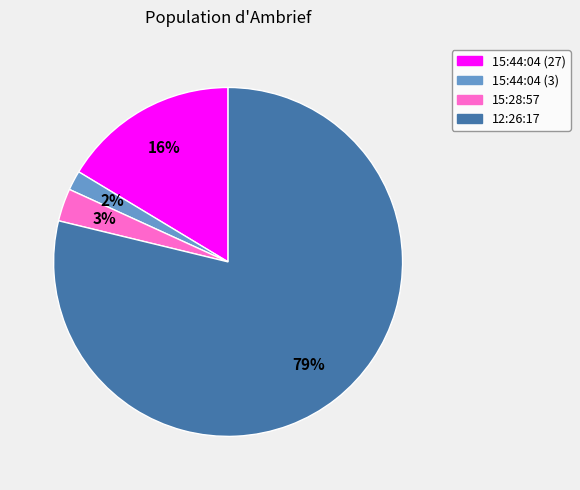

True or false: 15:44:04 (3) accounts for 2% of the total.

True